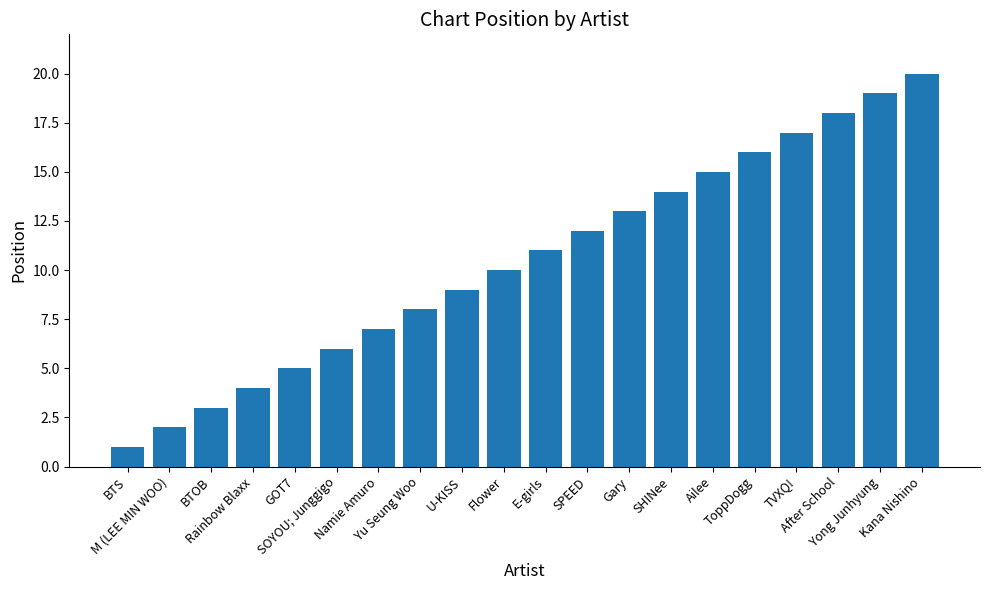

What is the difference between the second highest and second lowest values?

17